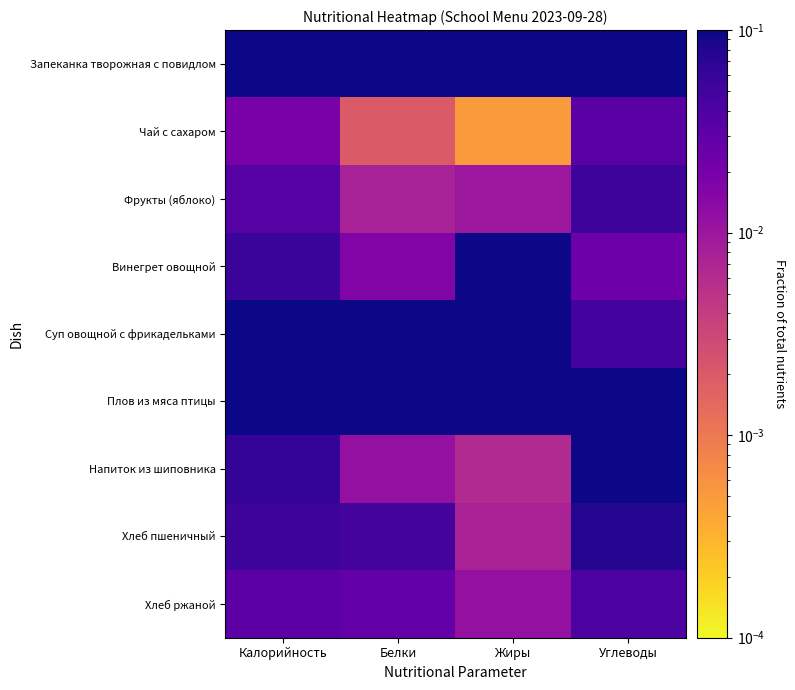

What is the difference between the highest and lowest values at Белки?

0.4